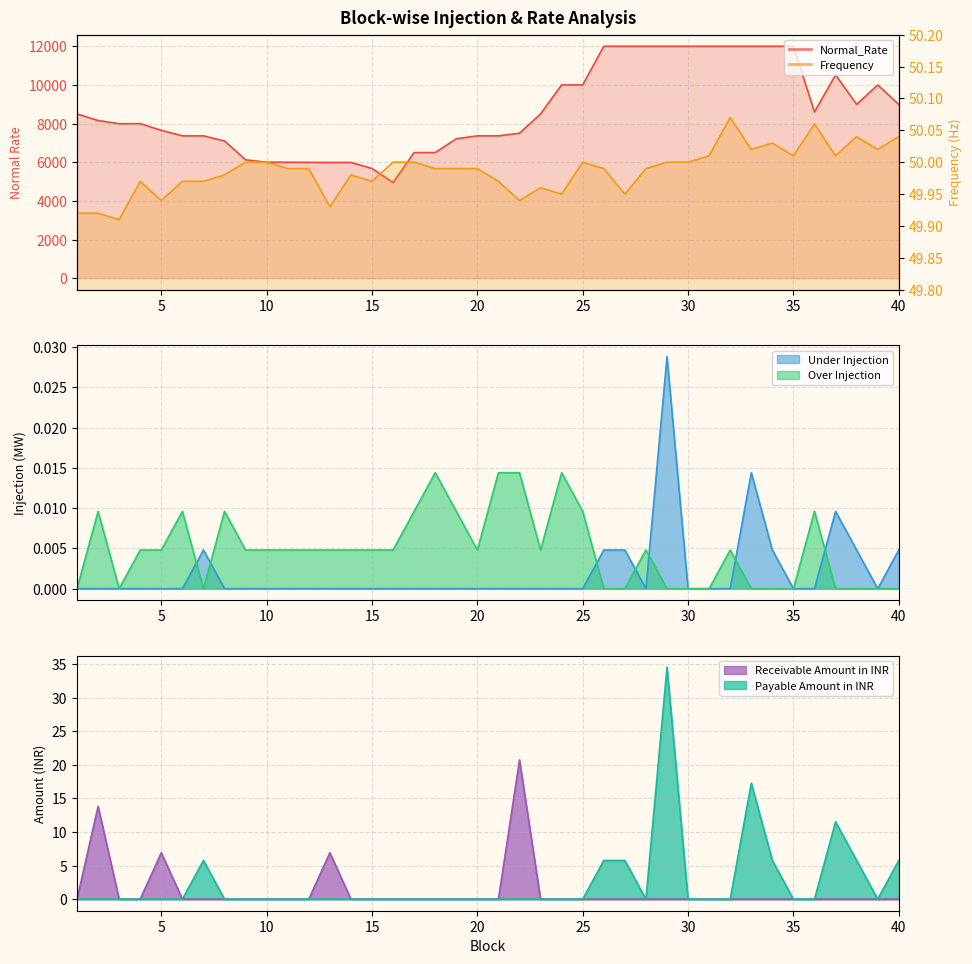

The Frequency series shows 50.0 at 4. True or false?

True